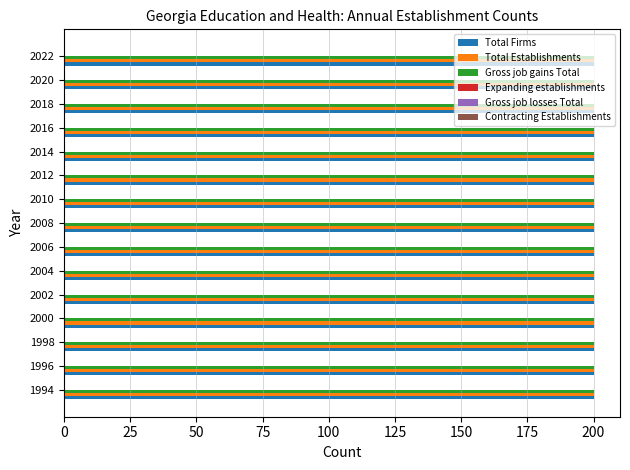

How many distinct data groups are displayed?

6